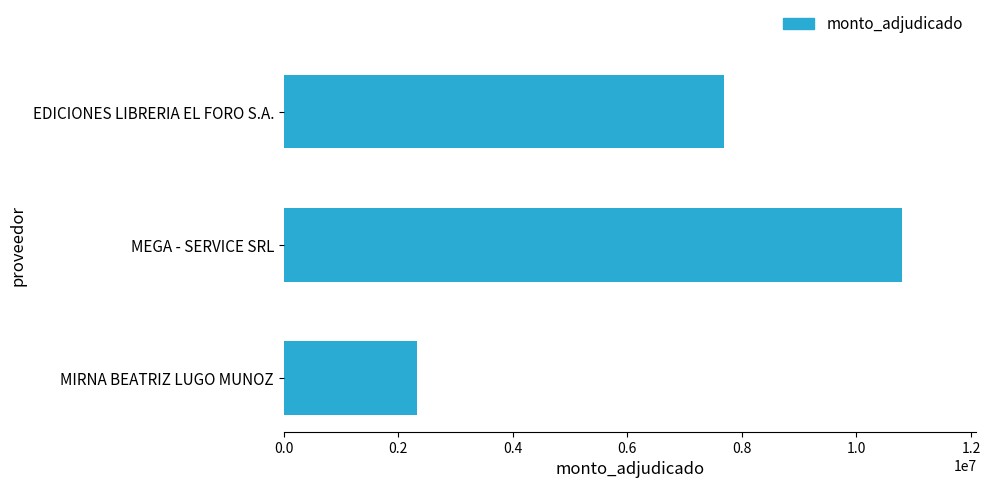

Are the bars grouped side by side (vs. stacked)?

No